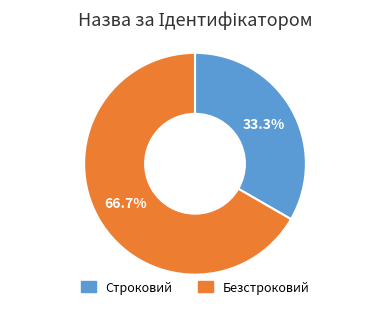

How many slices are in this pie chart?

2